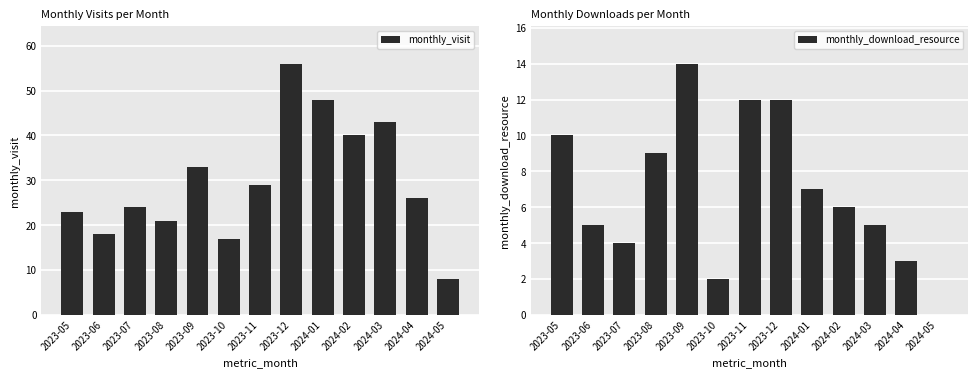

Is it true that monthly_visit equals 21 at 2023-09?

False